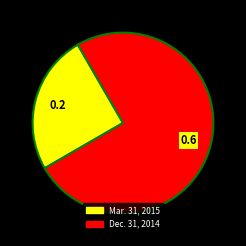

Does Mar. 31, 2015 account for over 50% of the chart?

No